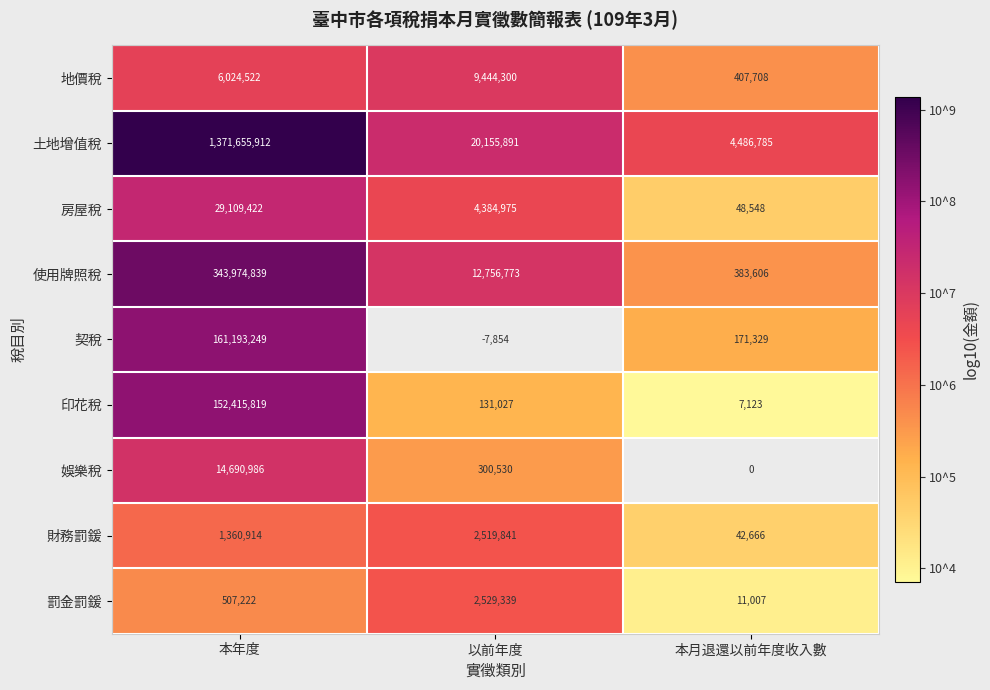

What is the difference between the maximum and minimum values in the 土地增值稅 series?

1367169127